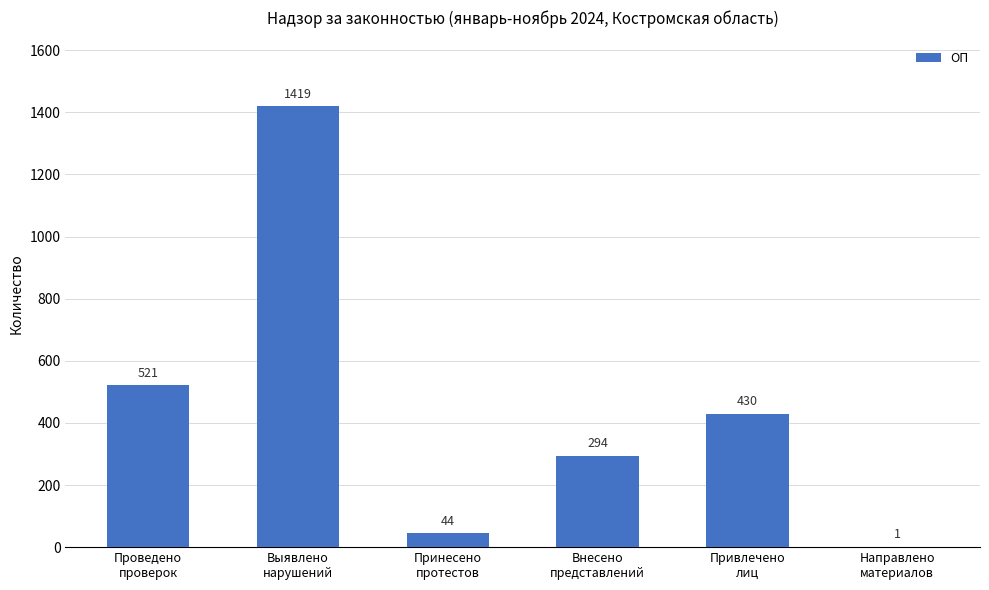

Reading left to right, what are all the values shown in this chart?

521	1419	44	294	430	1